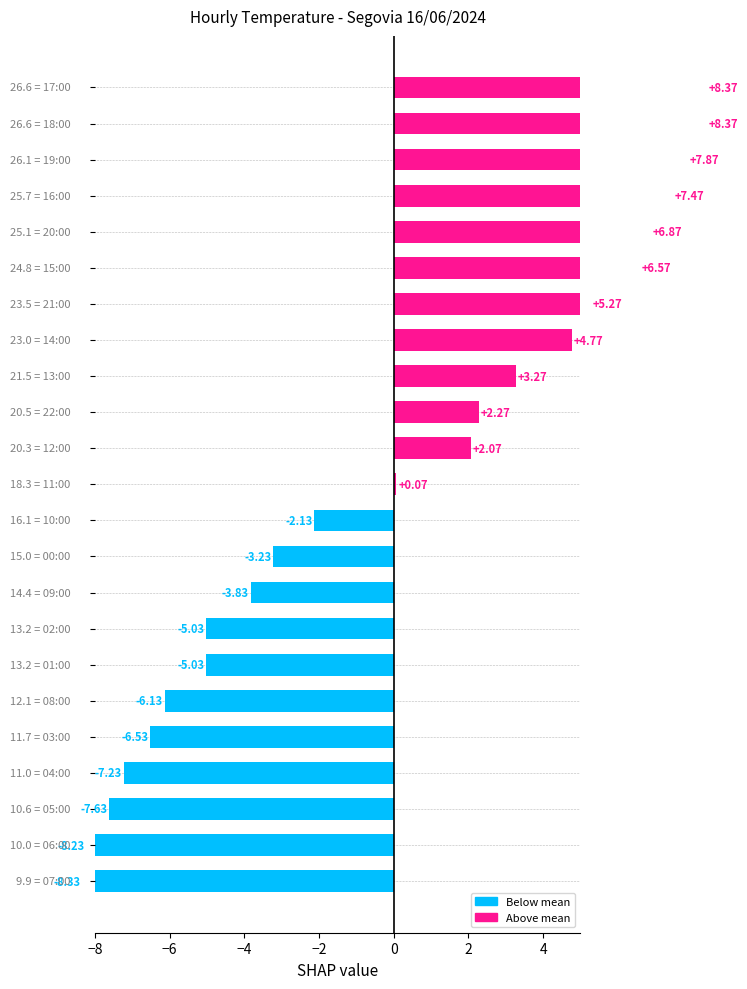

Between 19:00 and 08:00, which is larger?

19:00